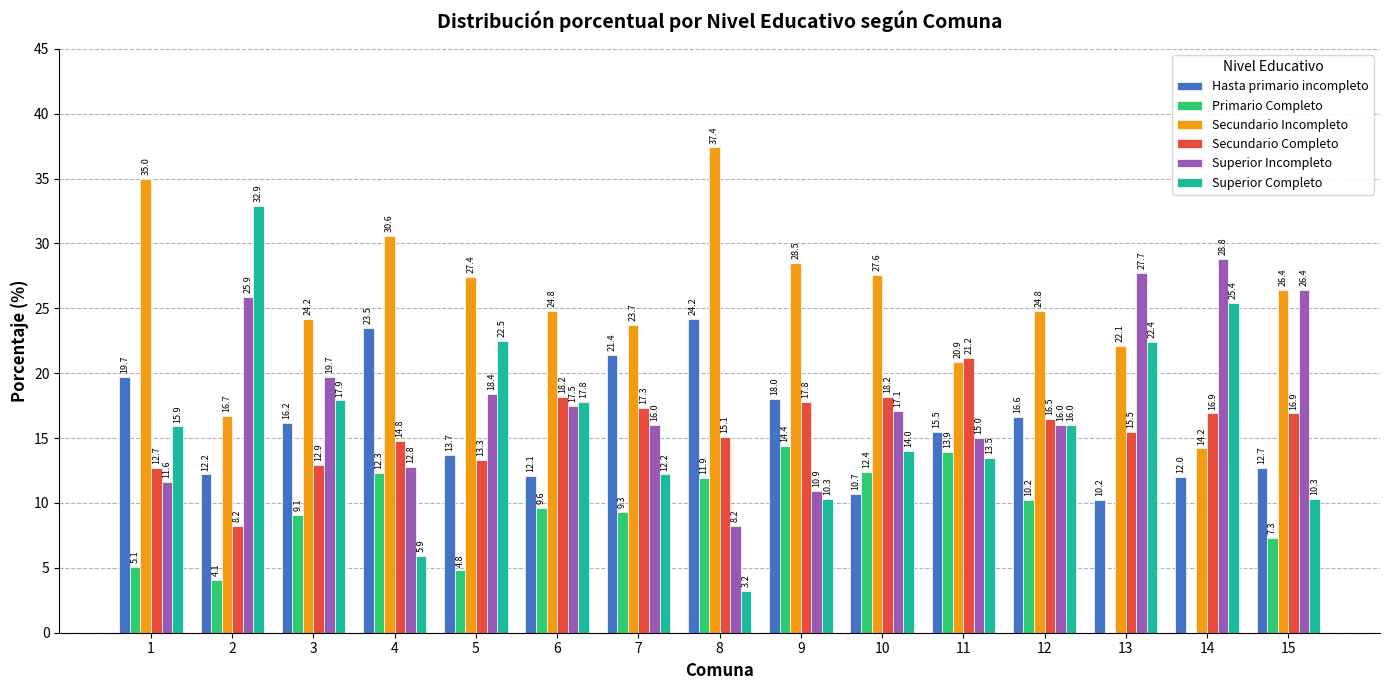

Is it true that Secundario Completo equals 25.8 at 15?

False